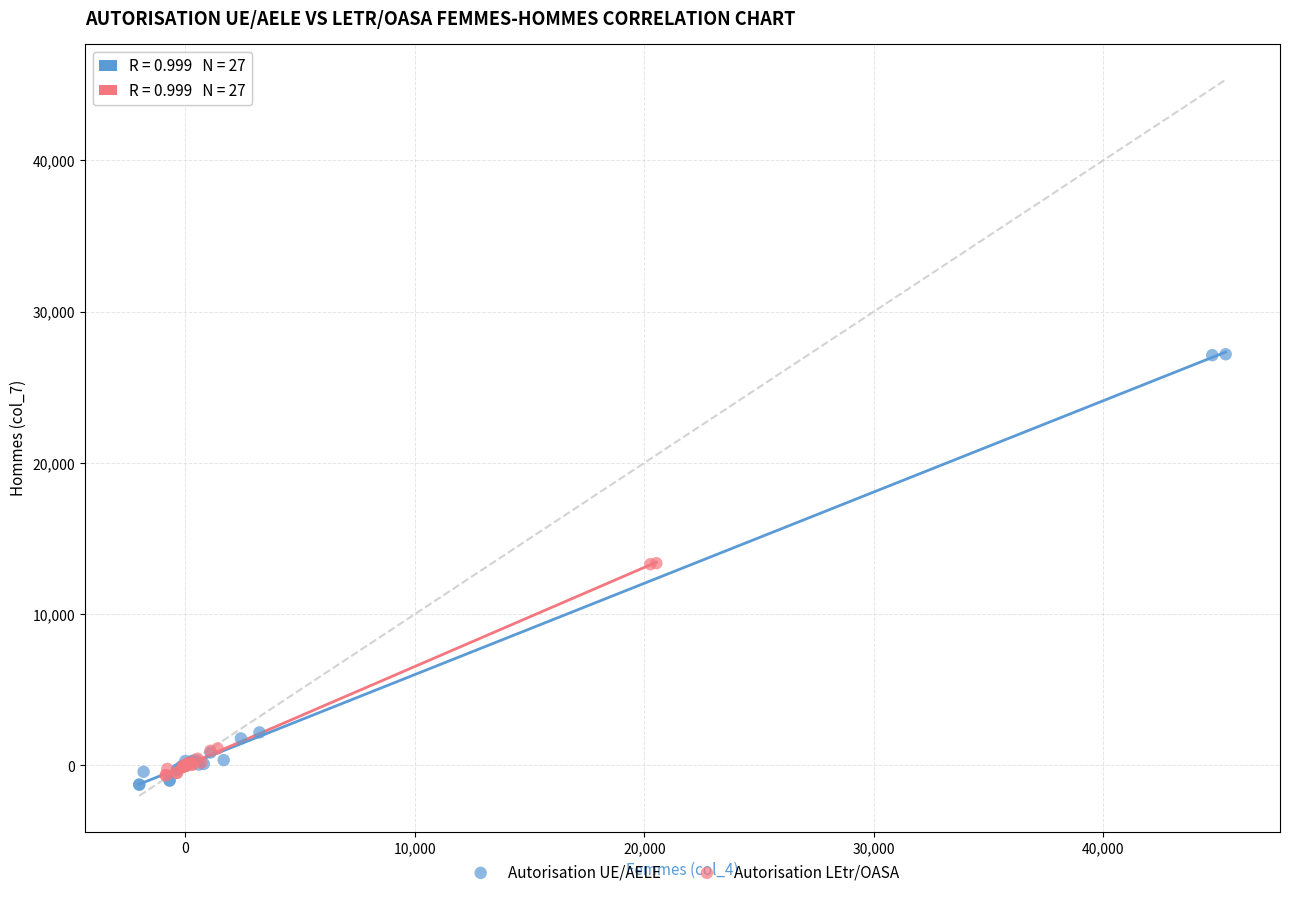

Which series reaches the minimum Y coordinate?

Autorisation UE/AELE